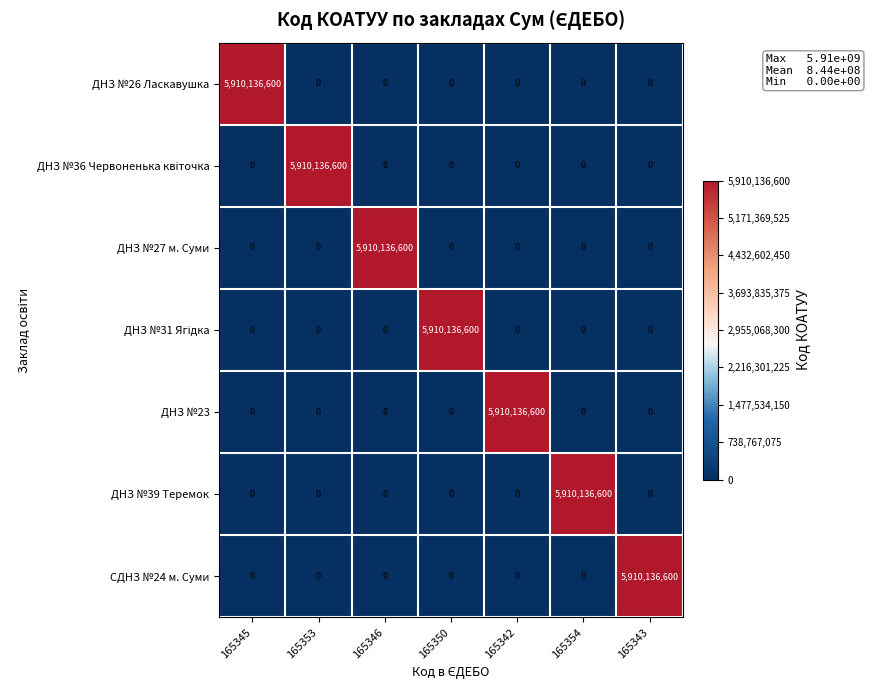

At how many categories does at least one series exceed 4719116263?

7